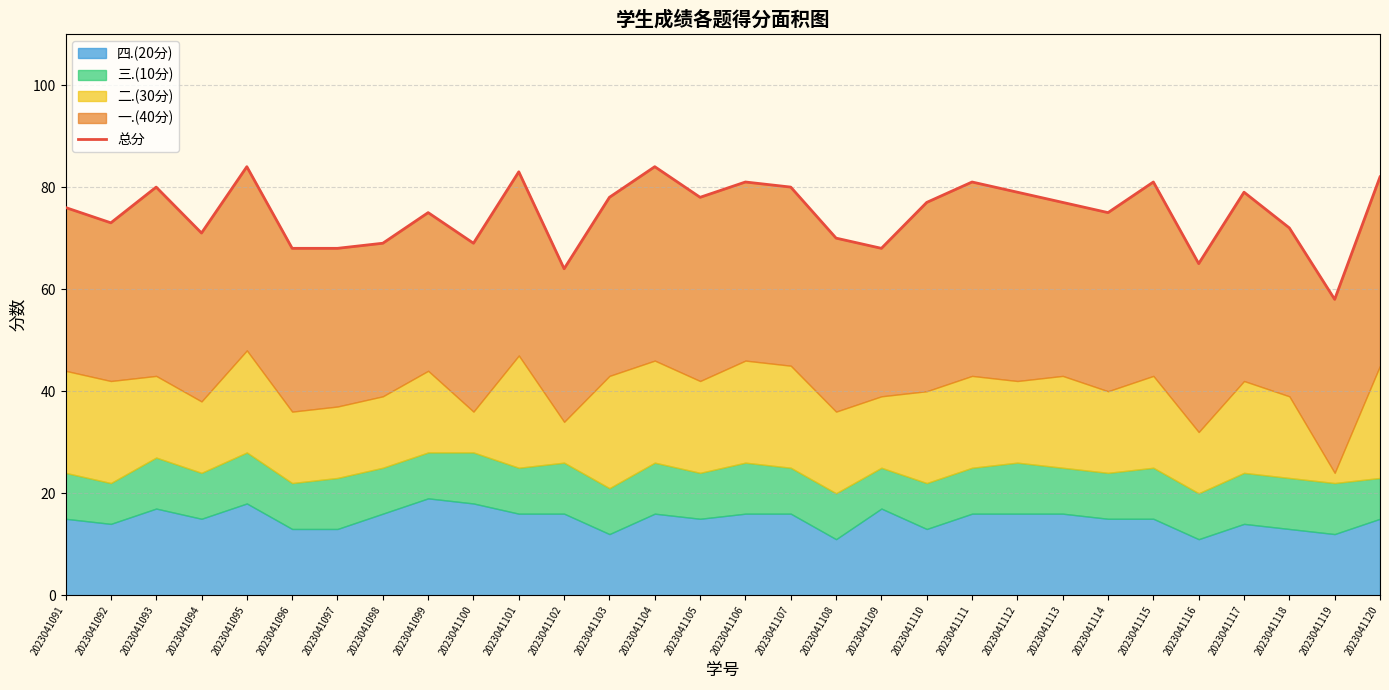

Where is the first local maximum?

2023041093